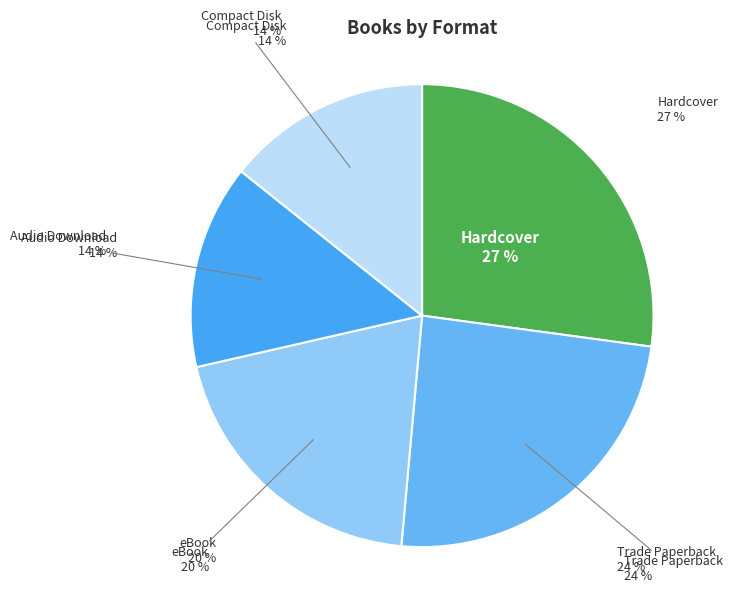

What percentage do Audio Download and Trade Paperback together represent?

38.6%